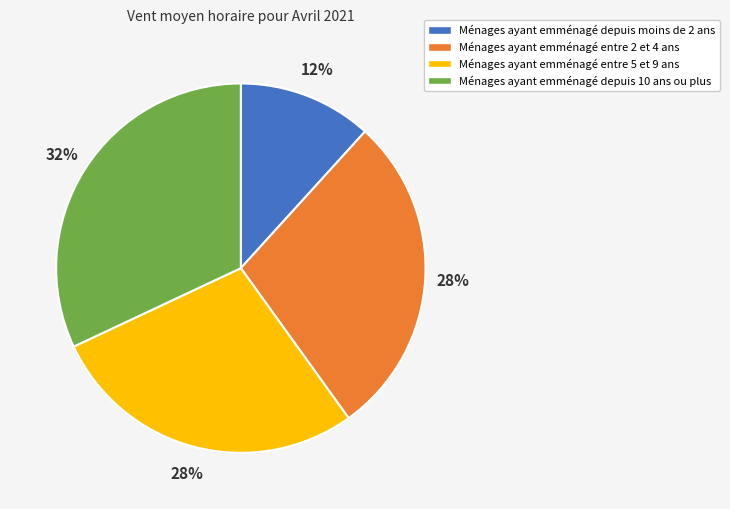

The Ménages ayant emménagé entre 2 et 4 ans slice represents 28% of the pie. True or false?

True